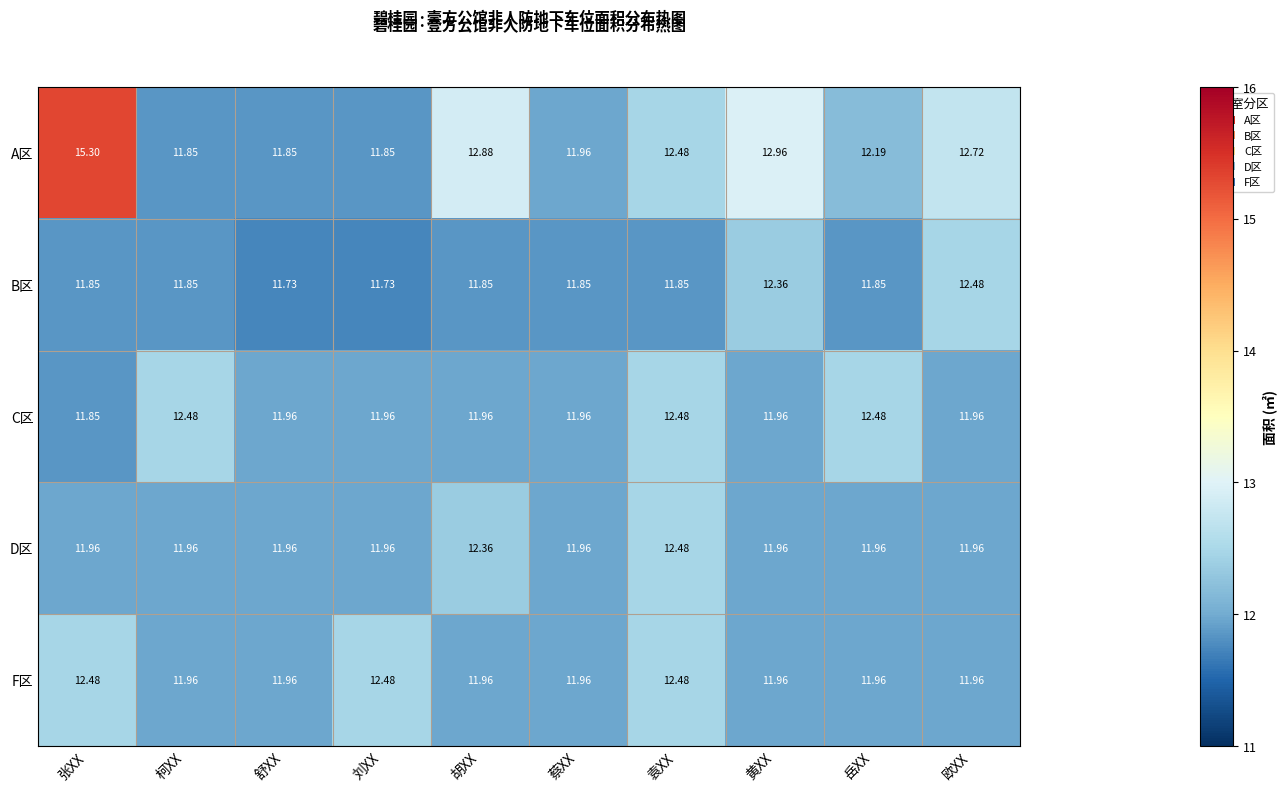

What is the maximum value shown in the chart?

15.3